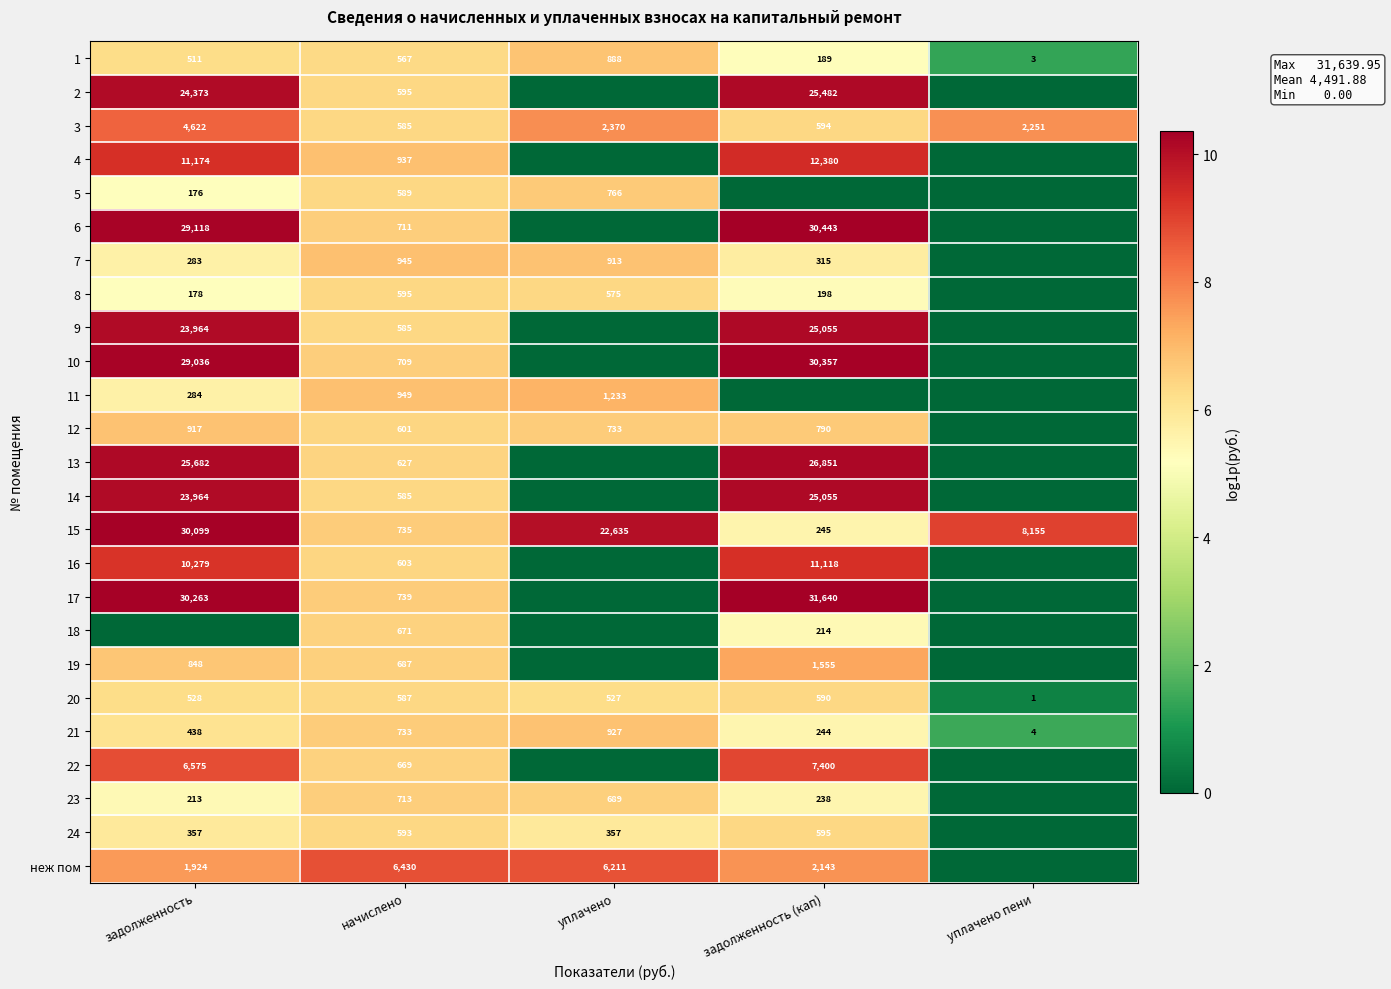

Is it true that 10 equals 30357 at задолженность (кап)?

True